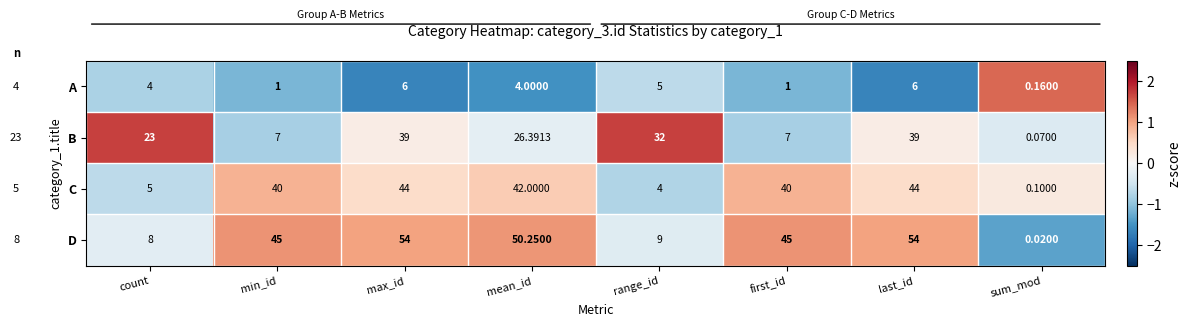

Which series has the largest total across all categories?

D